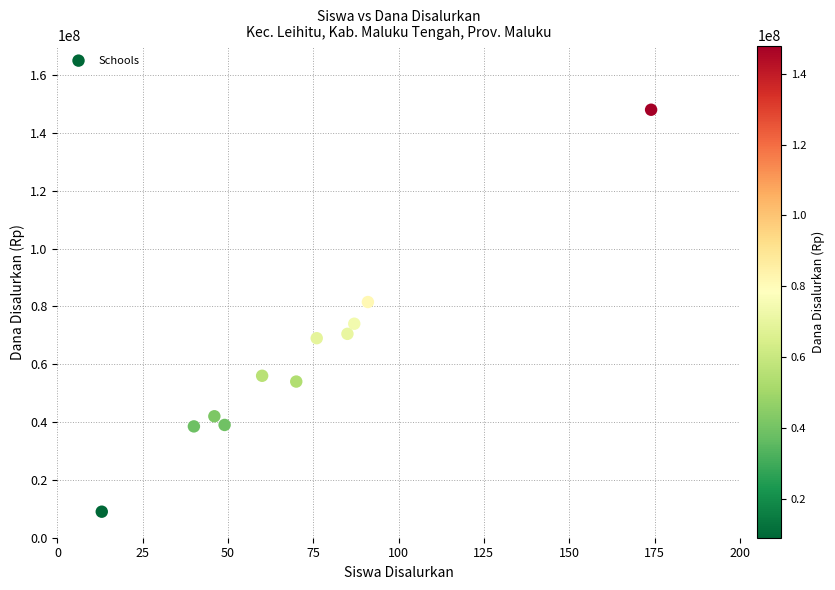

What is the average Y value?

61954545